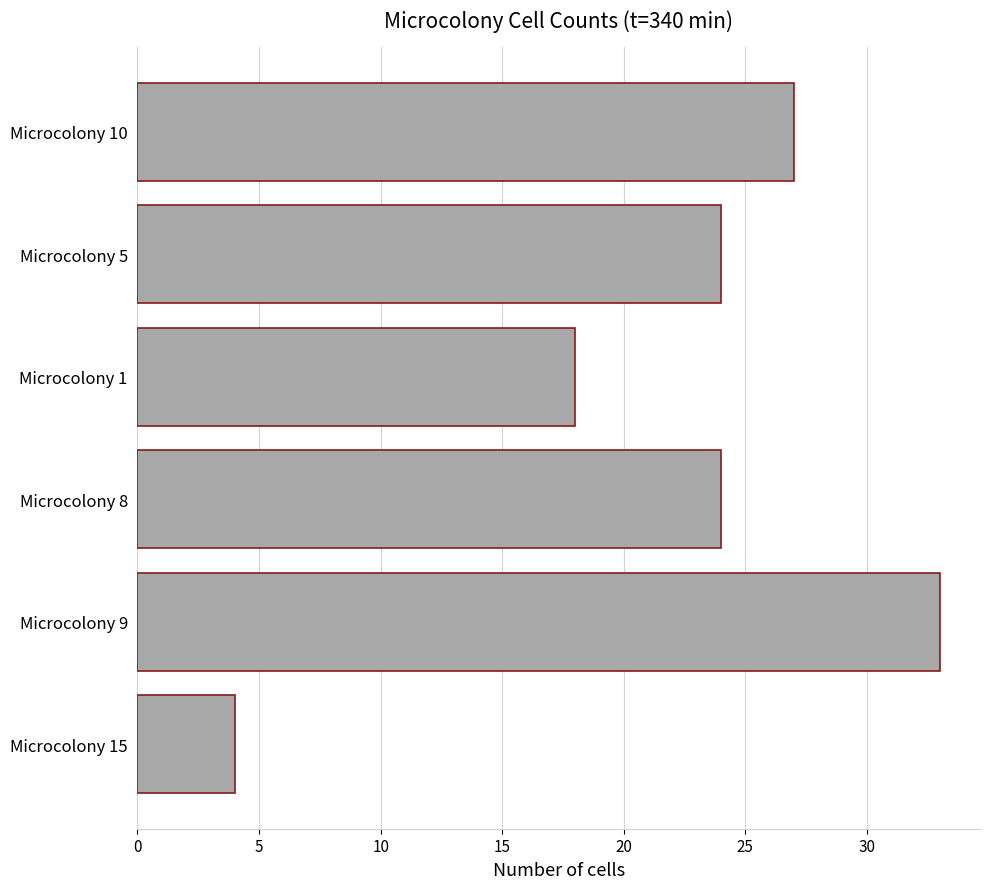

Read the value at Microcolony 5, to the nearest 5.

25